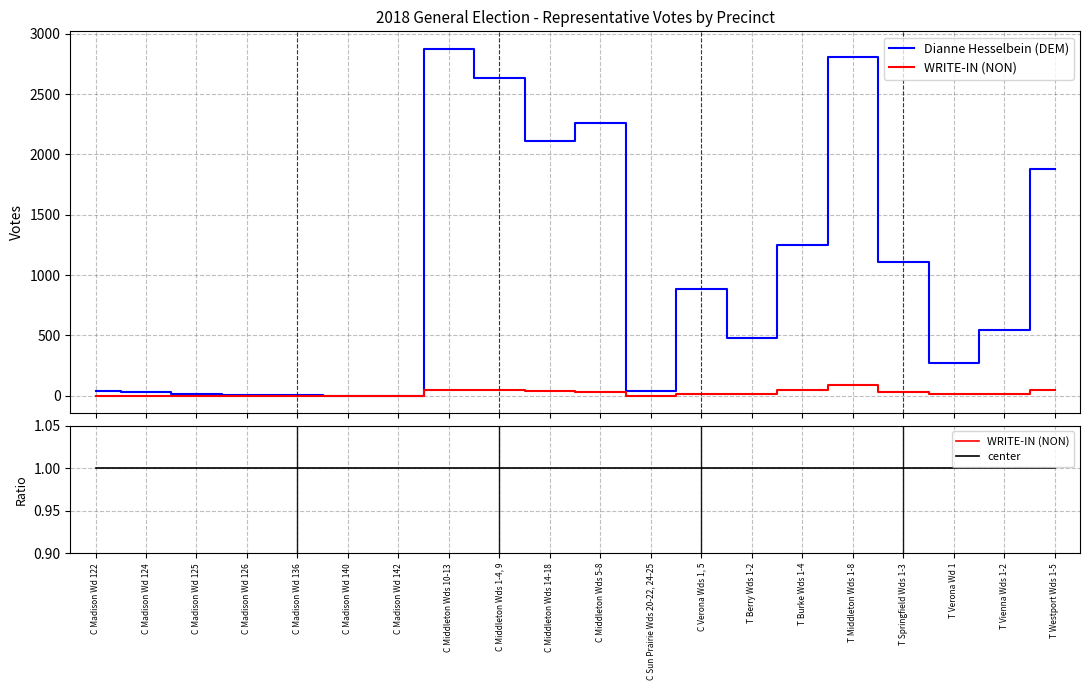

How many data points does each series have?

20